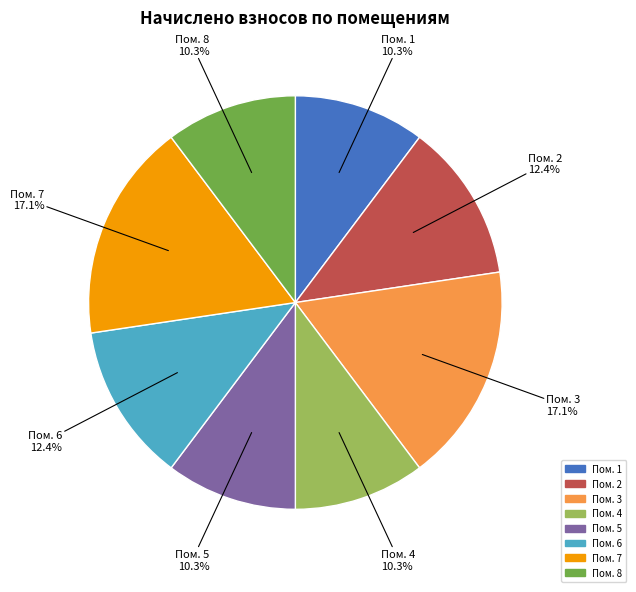

Is there any slice that represents more than half of the pie?

No